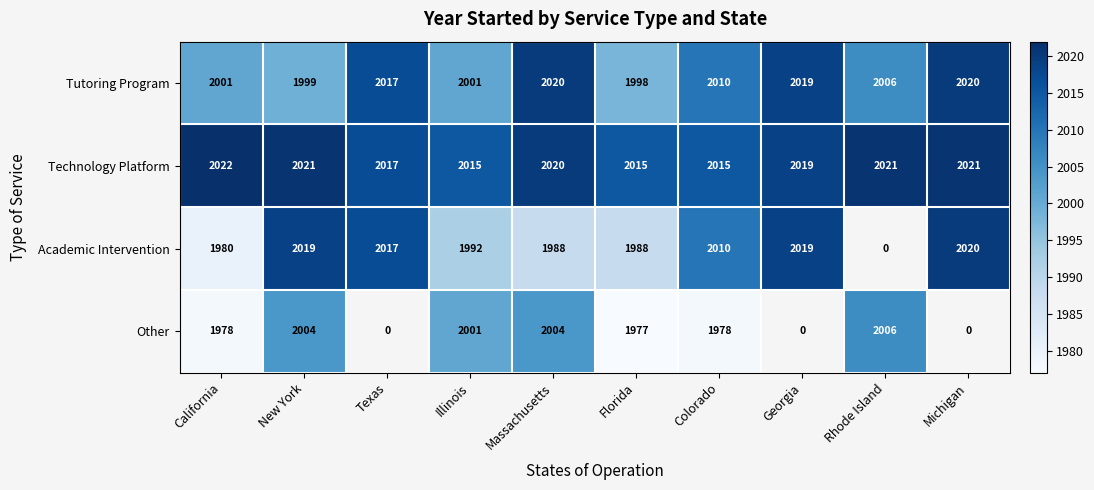

What is the greatest value displayed?

2022.0